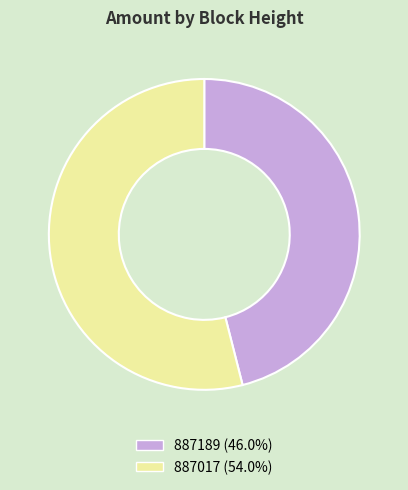

Do 887017 and 887189 together represent more than half of the pie?

Yes